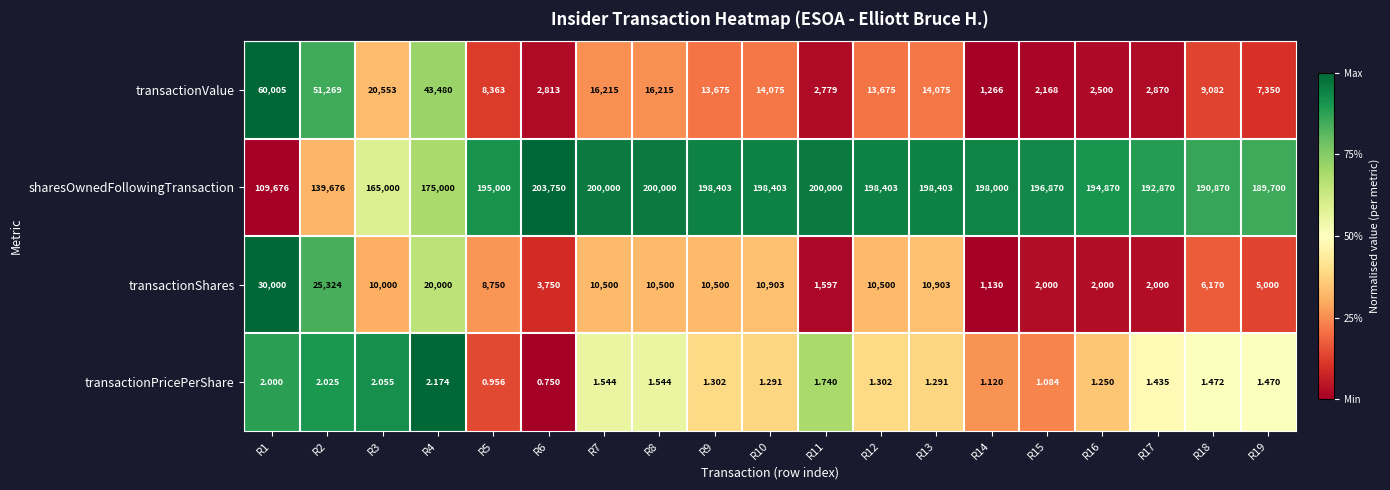

Between R1 and R16, which series saw the biggest shift?

sharesOwnedFollowingTransaction